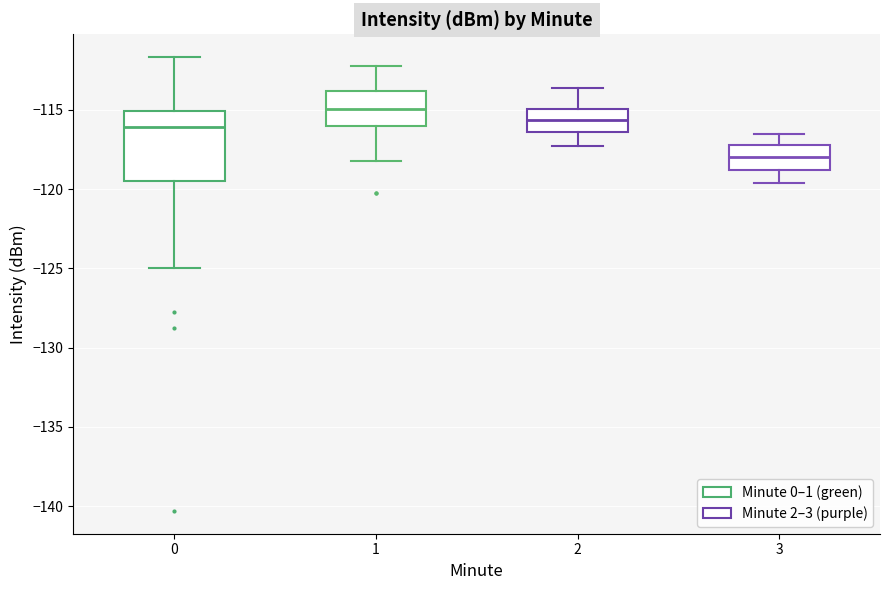

Which box has the lowest median line?

3